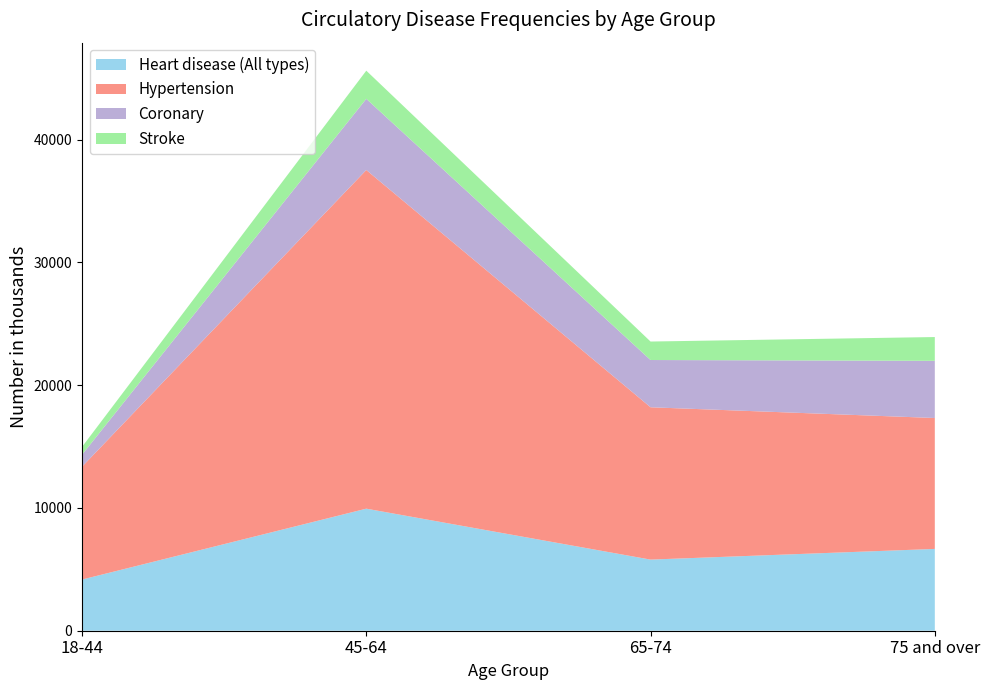

Reading left to right, what are all the values shown in this chart?

Heart disease (All types): 18-44=4168	45-64=9939	65-74=5792	75 and over=6661
Hypertension: 18-44=9187	45-64=27578	65-74=12404	75 and over=10661
Coronary: 18-44=980	45-64=5796	65-74=3848	75 and over=4657
Stroke: 18-44=635	45-64=2293	65-74=1505	75 and over=1936